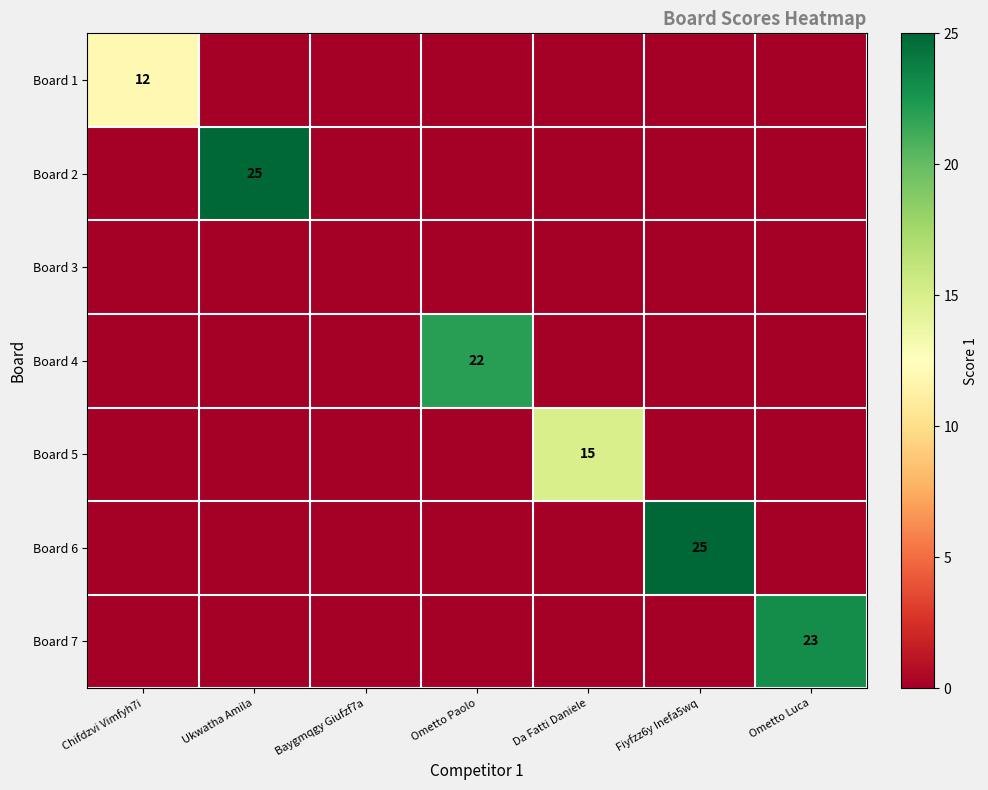

The value of Board 2 at Ukwatha Amila is 25. True or false?

True